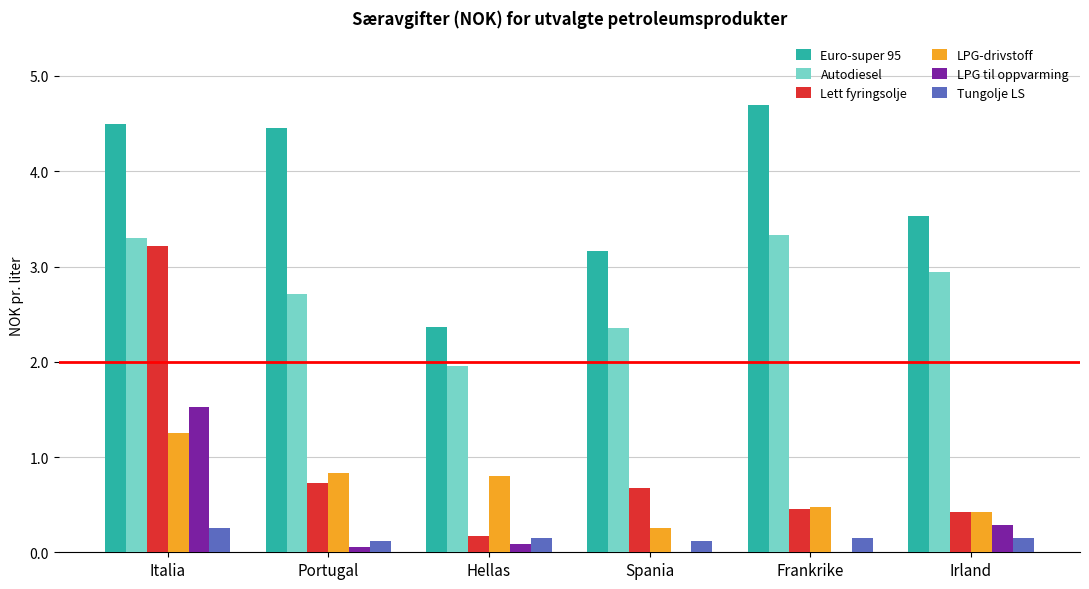

Is it true that Lett fyringsolje equals 0.7 at Italia?

False